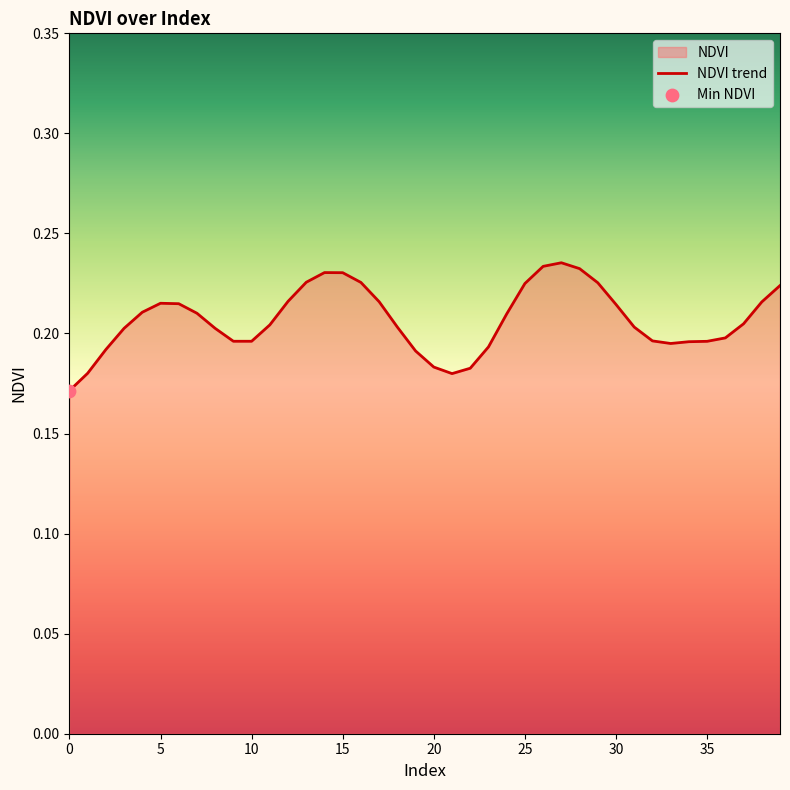

Which has a higher value, 38 or 30?

38